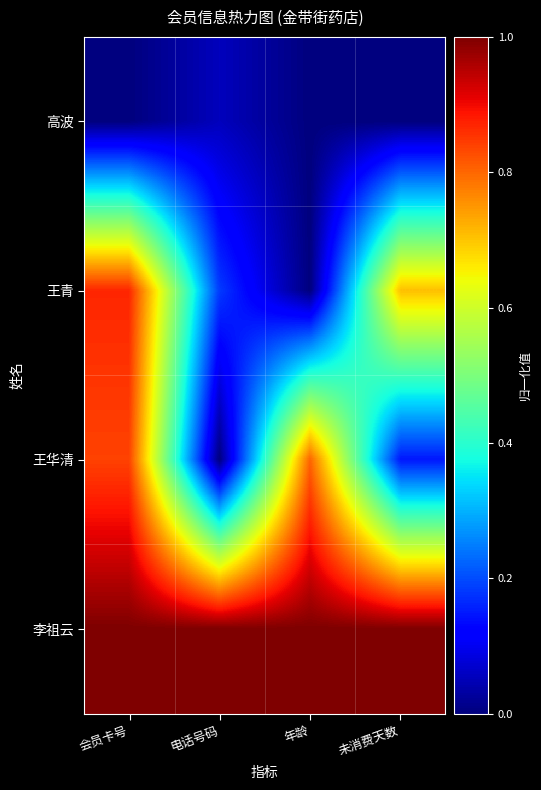

Reading left to right, extract all data points from this chart.

高波: 会员卡号=0.0	电话号码=0.1	年龄=0.0	未消费天数=0.0
王青: 会员卡号=0.9	电话号码=0.2	年龄=0.0	未消费天数=0.7
王华清: 会员卡号=0.8	电话号码=0.0	年龄=0.8	未消费天数=0.1
李祖云: 会员卡号=1.0	电话号码=1.0	年龄=1.0	未消费天数=1.0